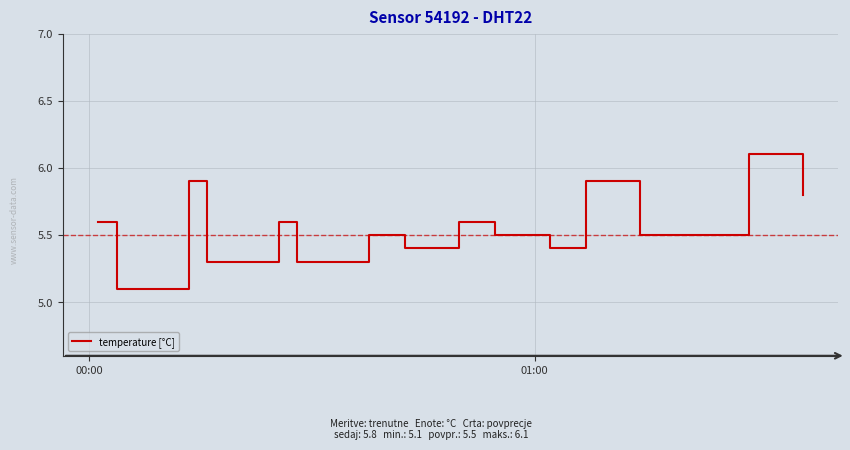

What is the maximum value shown in the chart?

6.1